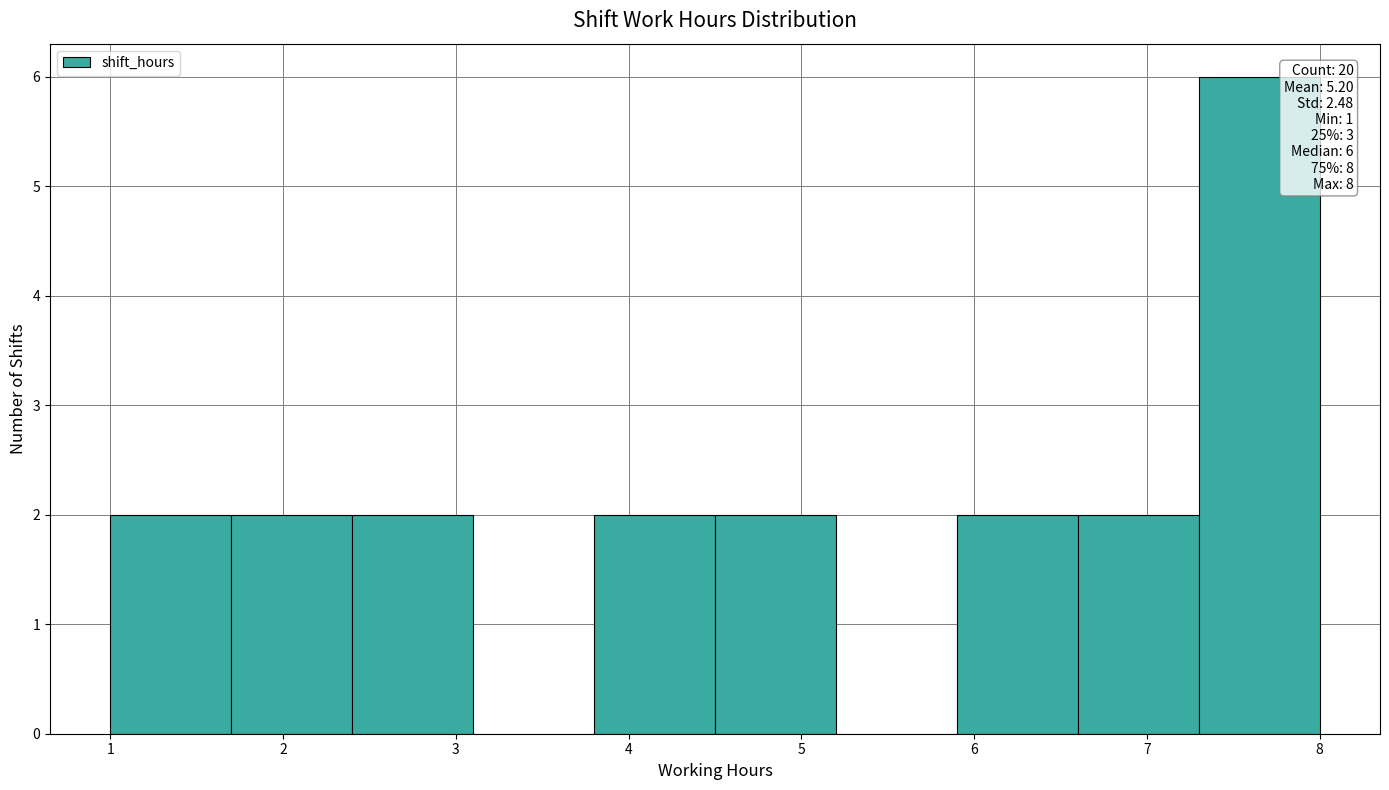

Over which range of the x-axis is the bar tallest?

7.3 to 8.0